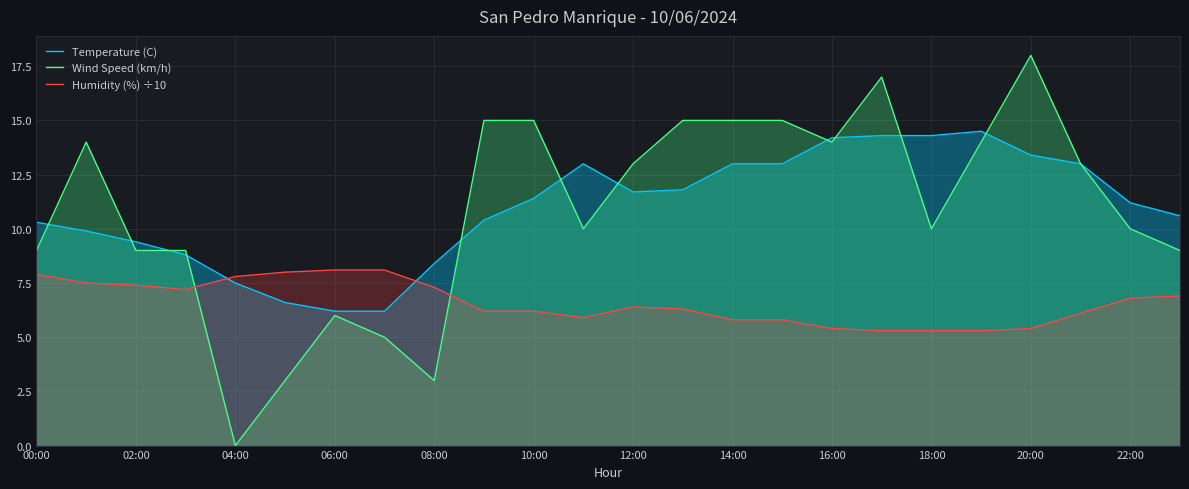

True or false: Humidity (%) ÷10 and Temperature (C) cross at least once.

True